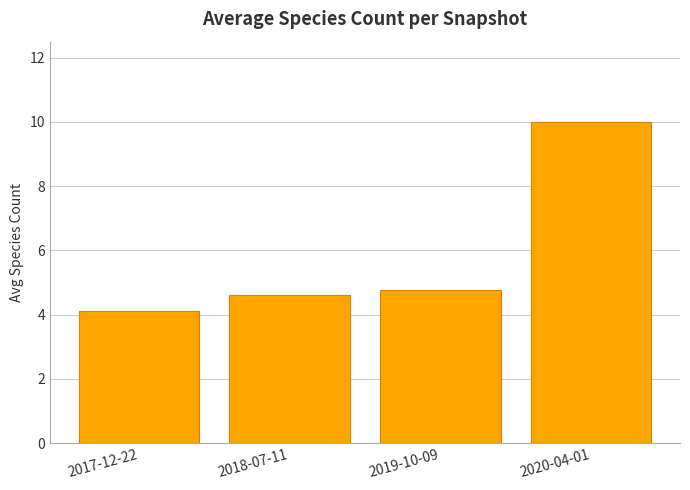

What is the minimum value shown in the chart?

4.1